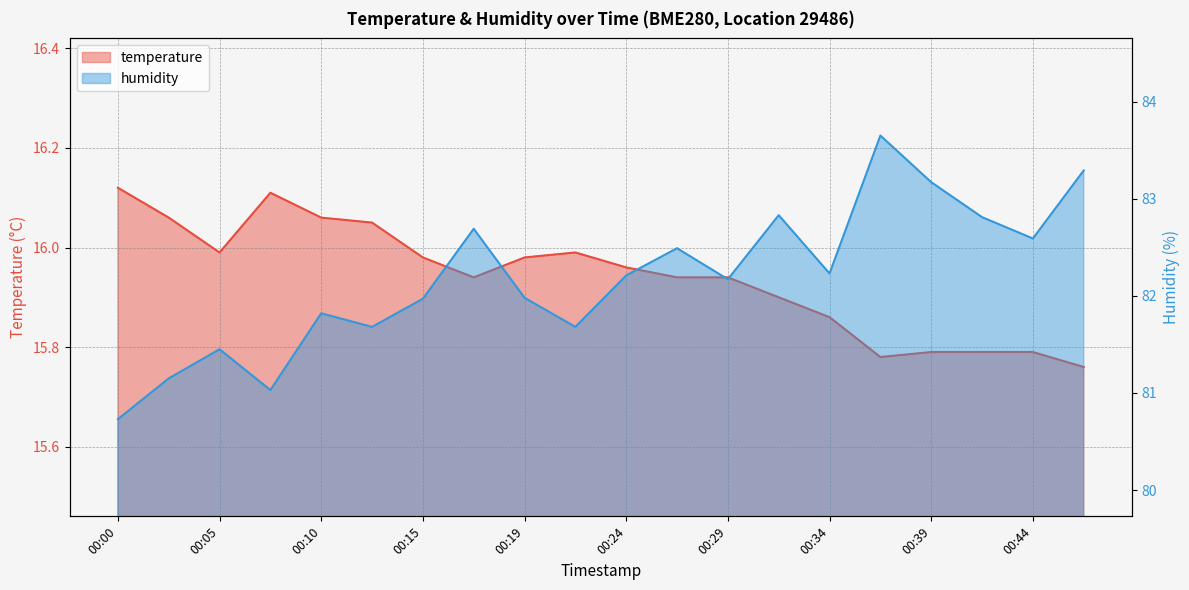

Where is the first local minimum for temperature?

00:05